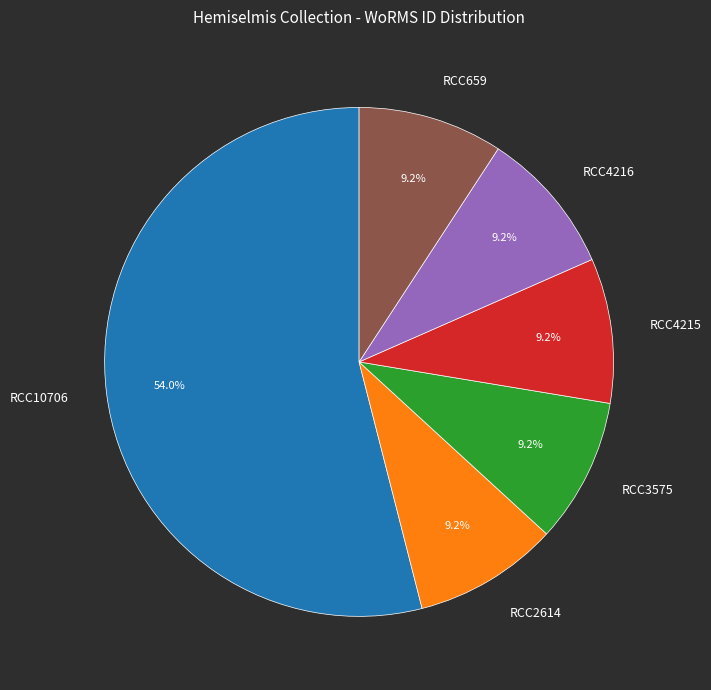

Combined, do RCC659 and RCC4216 account for over 50%?

No